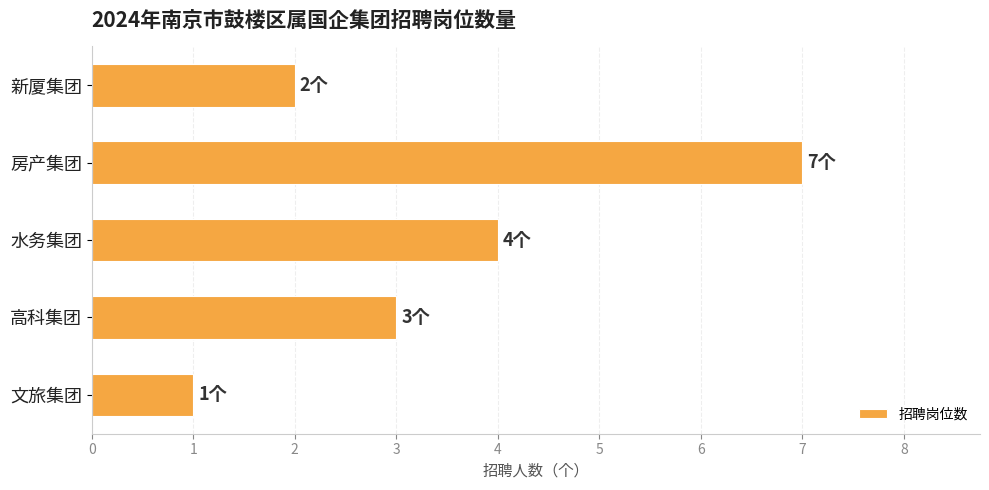

Rank the categories by value from highest to lowest.

房产集团, 水务集团, 高科集团, 新厦集团, 文旅集团